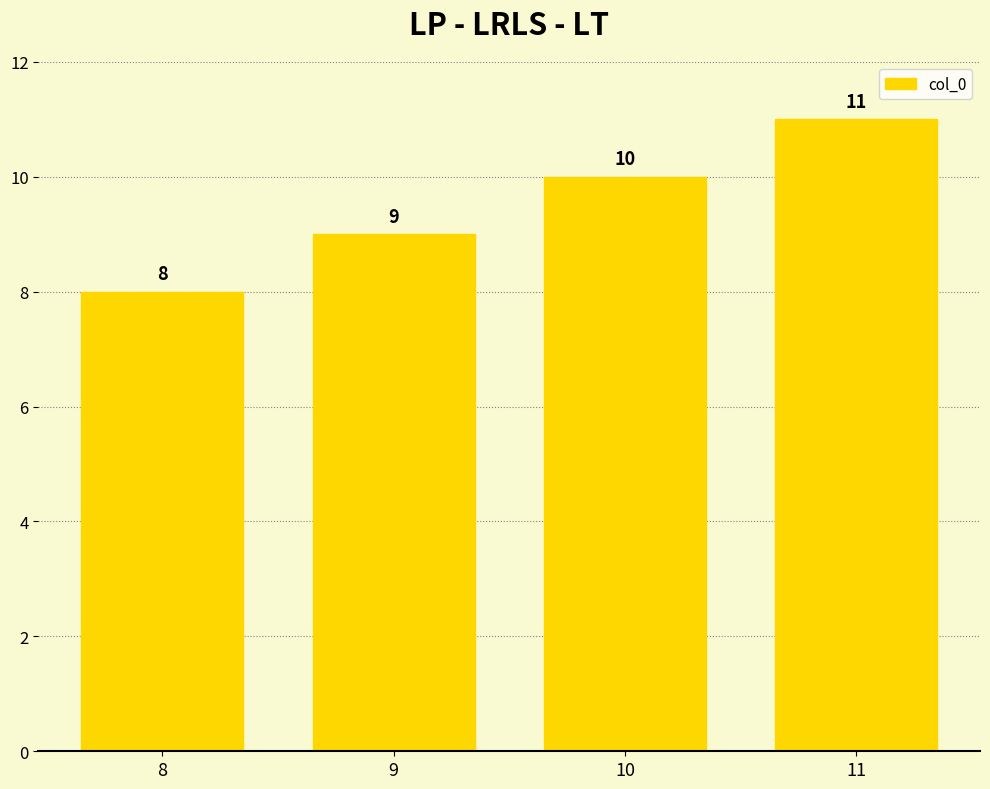

How many values are between 9 and 11?

3